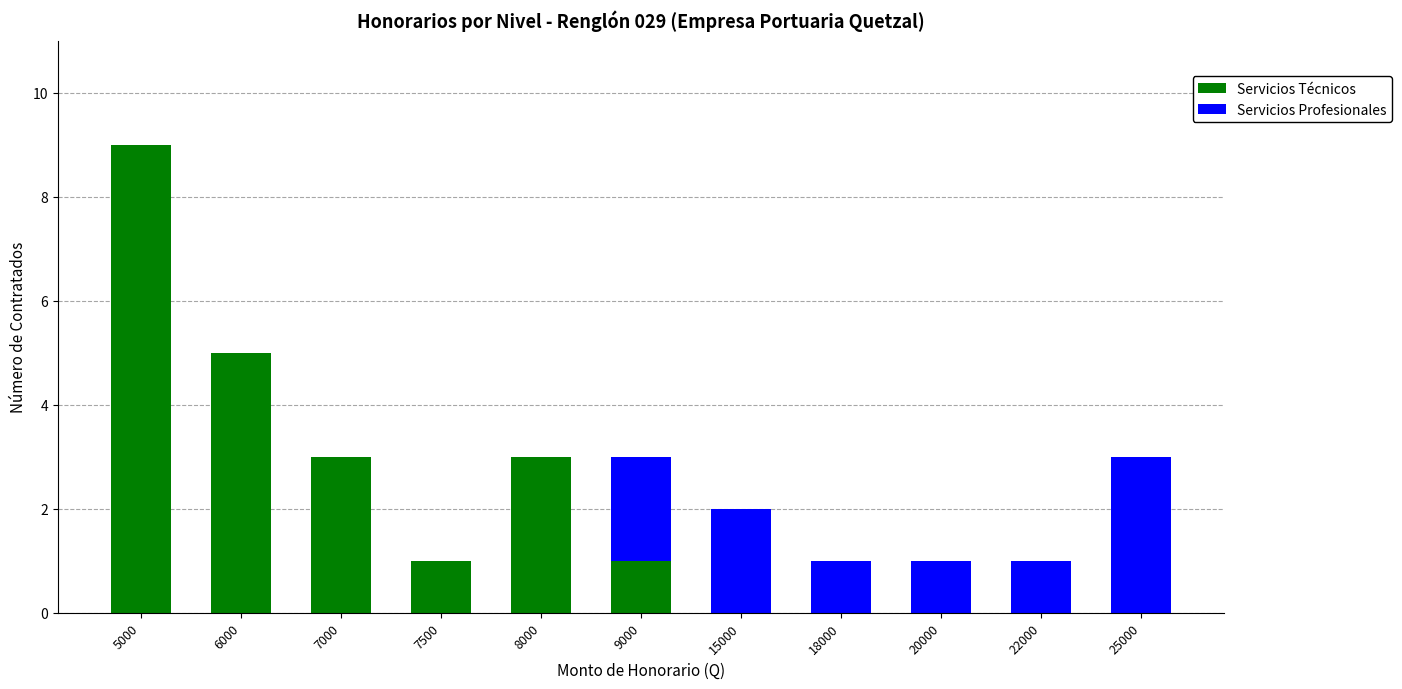

What is the total value across all series at 6000?

5